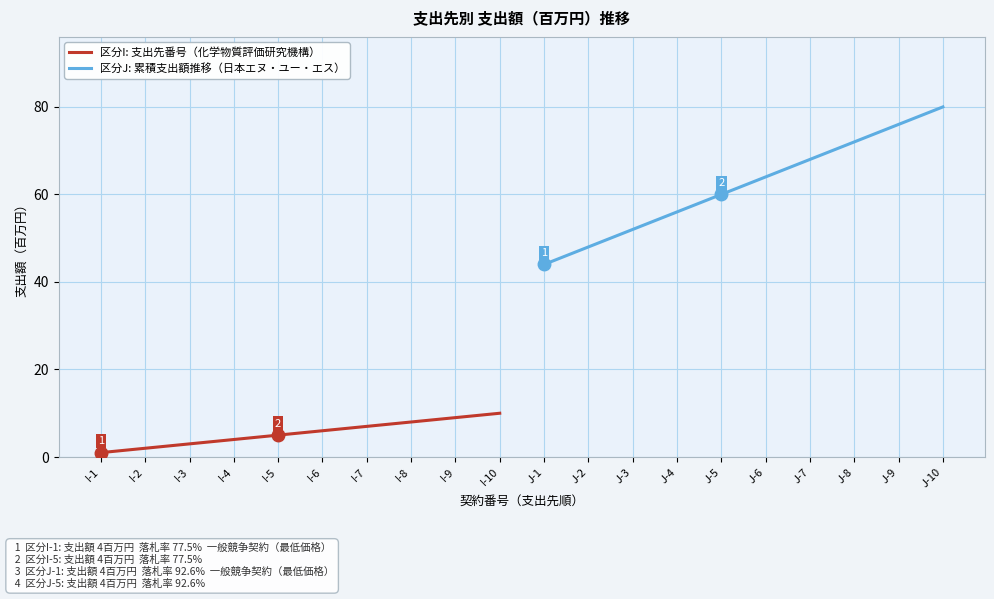

At which label does 区分J: 累積支出額推移（日本エヌ・ユー・エス） reach its peak?

J-10